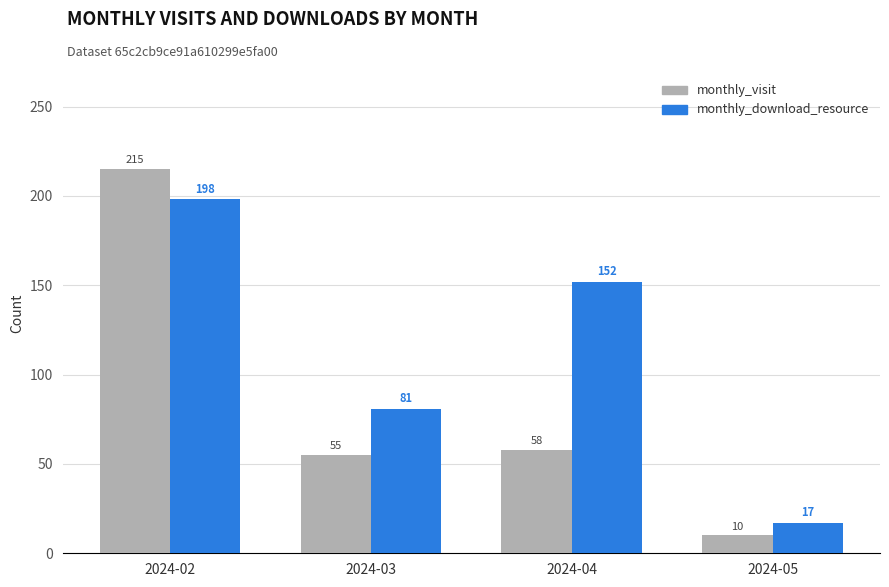

Reading left to right, what are all the values shown in this chart?

monthly_visit: 215	55	58	10
monthly_download_resource: 198	81	152	17